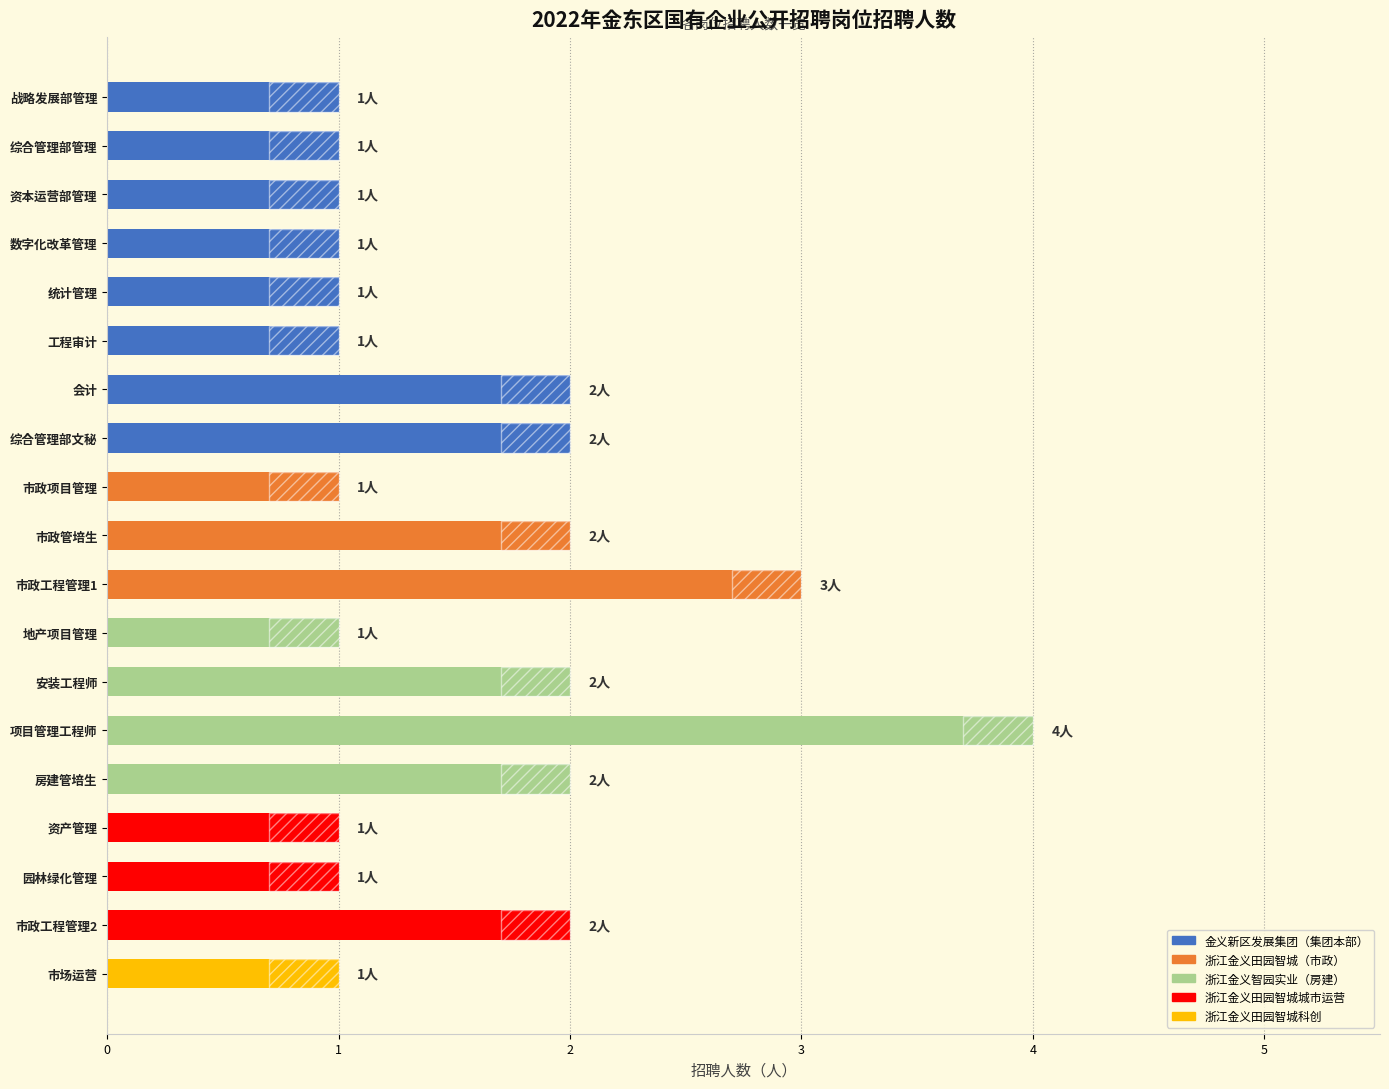

How many data points are above 1?

8